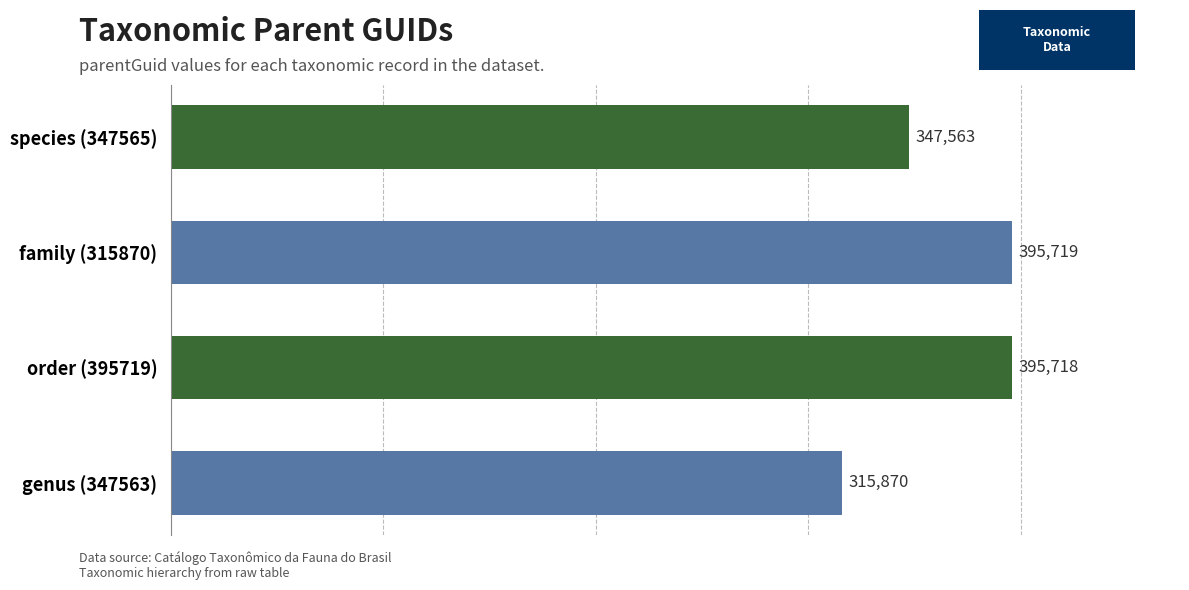

How many distinct data groups are displayed?

1